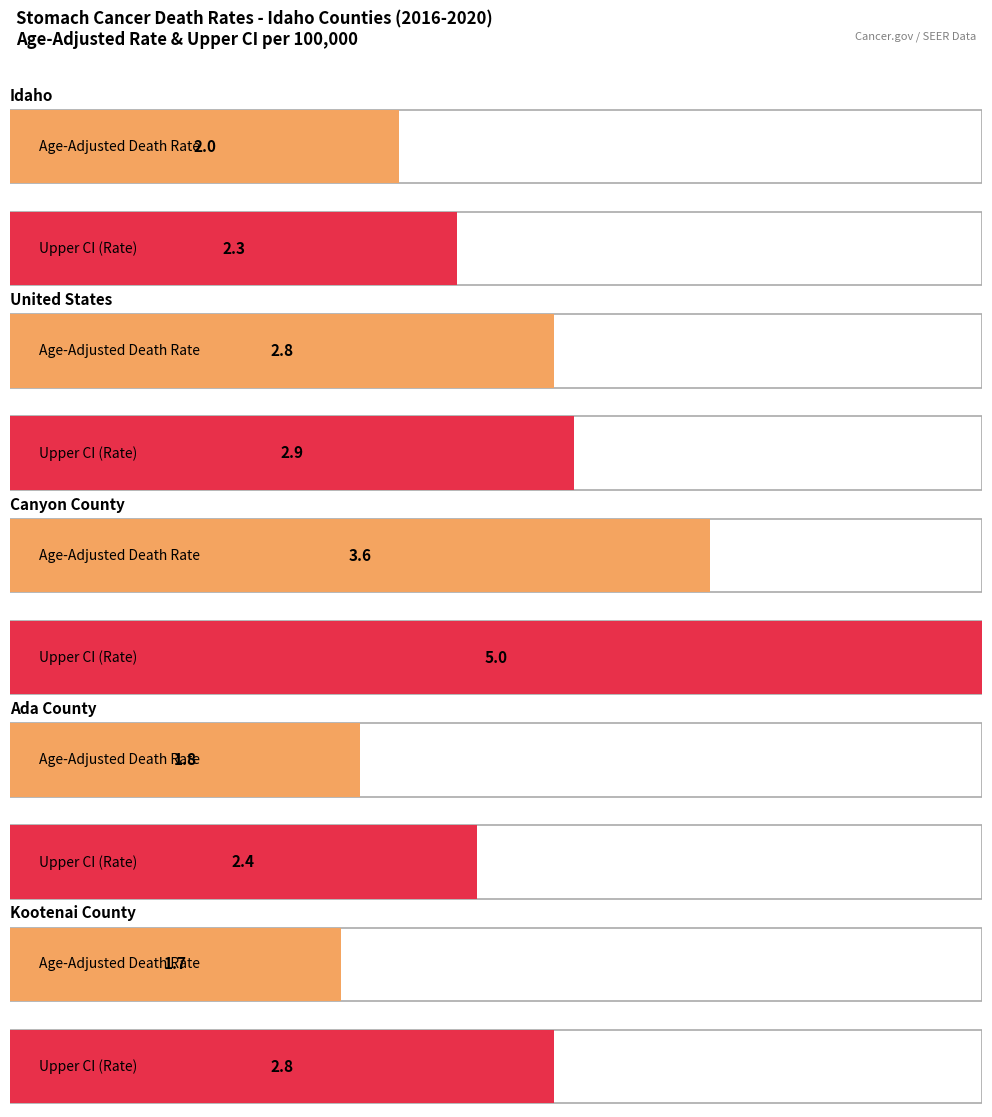

Rank the series at Ada County from highest to lowest value.

Upper CI (Rate), Age-Adjusted Death Rate